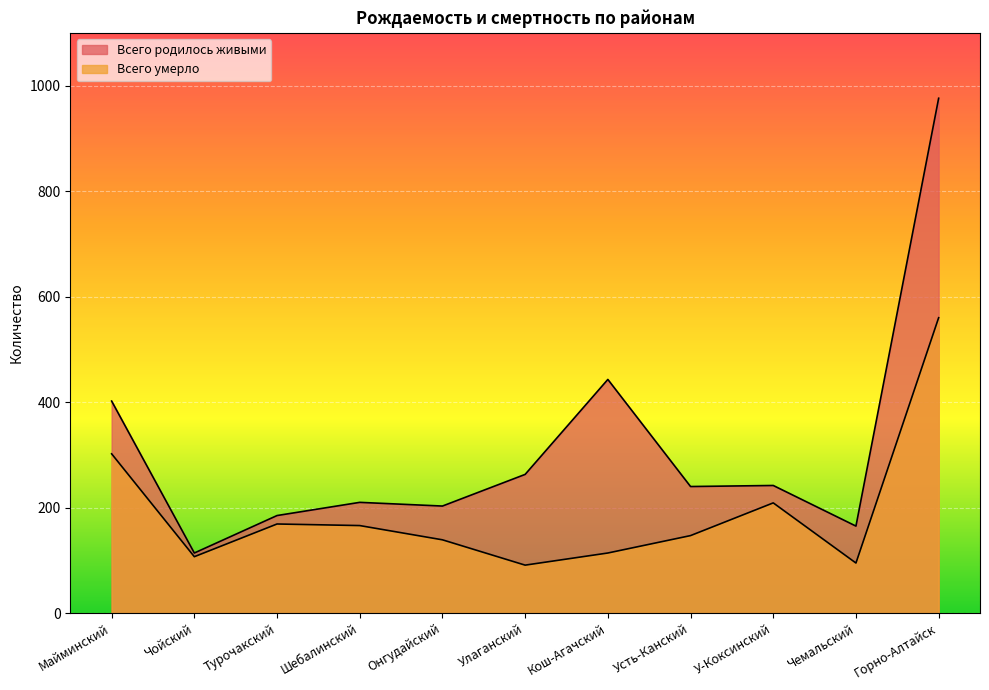

What are all the series names shown in the legend?

Всего родилось живыми, Всего умерло